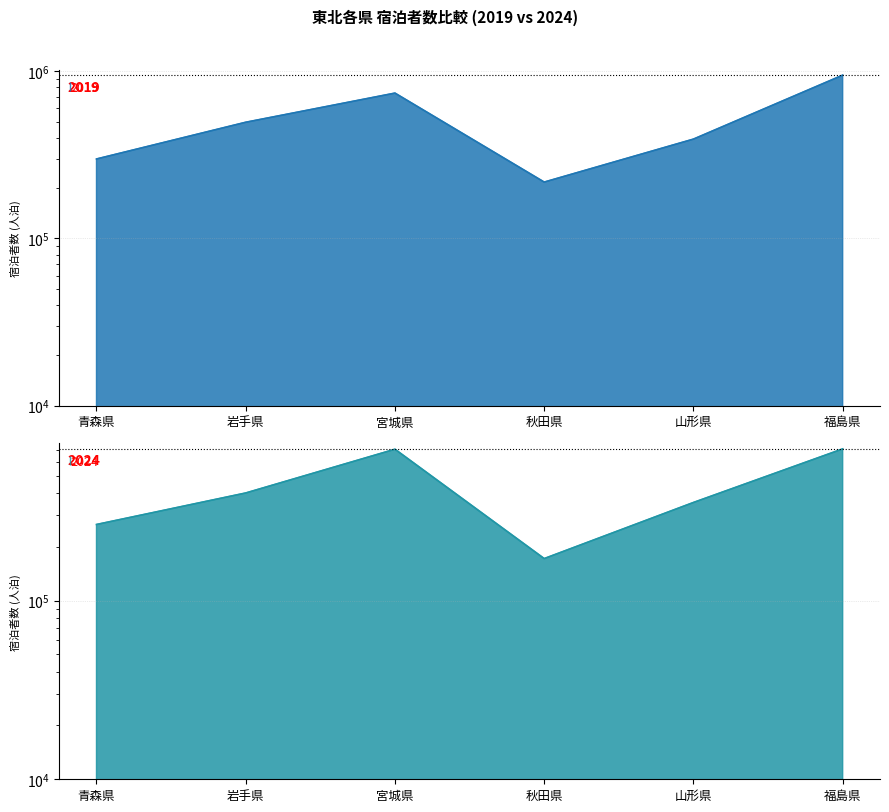

What value does the 2019 series have at 秋田県?

217210